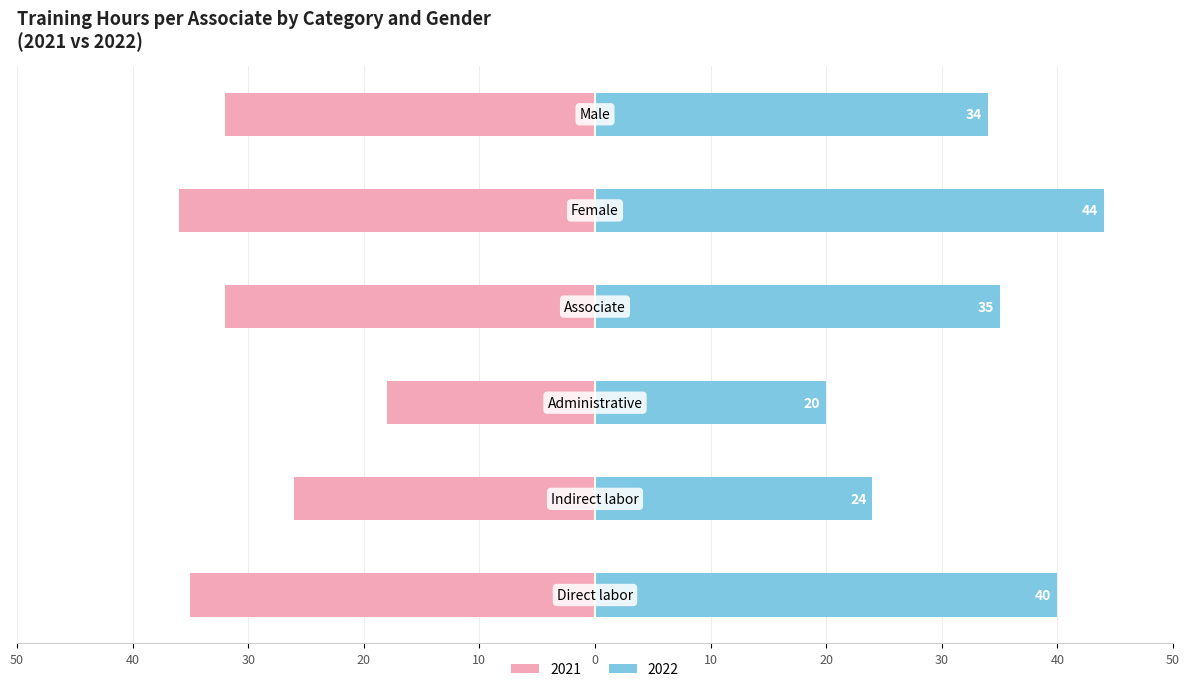

Which series has the largest range (max minus min)?

2022